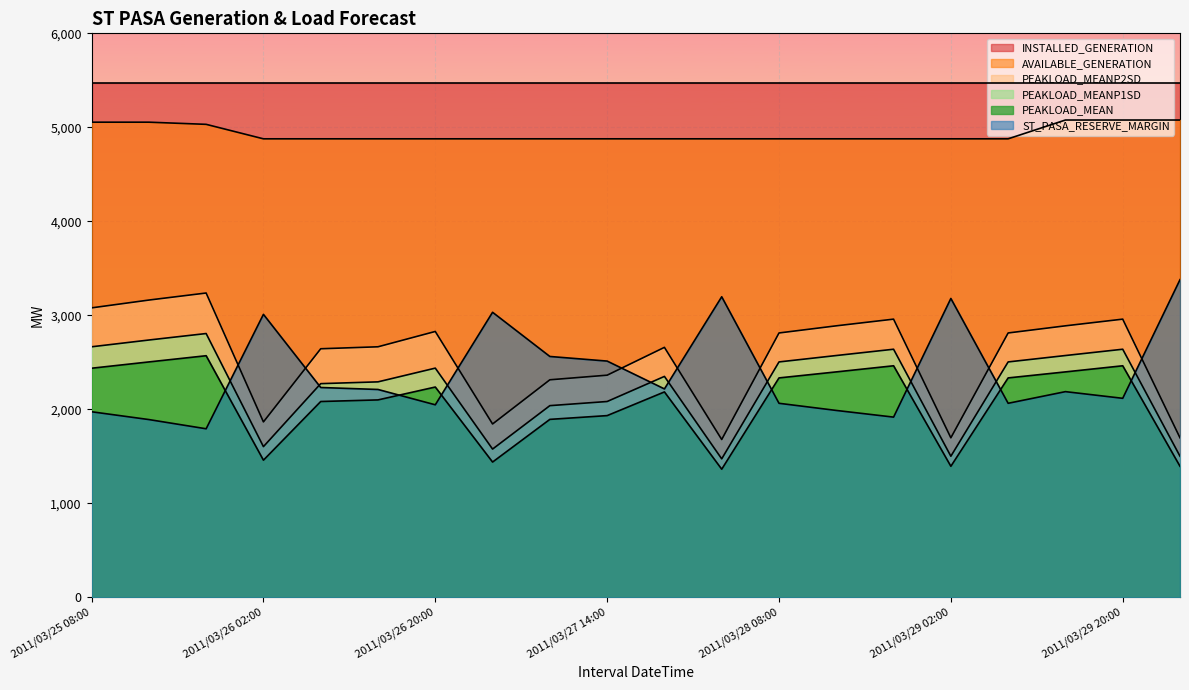

What is the difference between the second highest and minimum values in the AVAILABLE_GENERATION series?

200